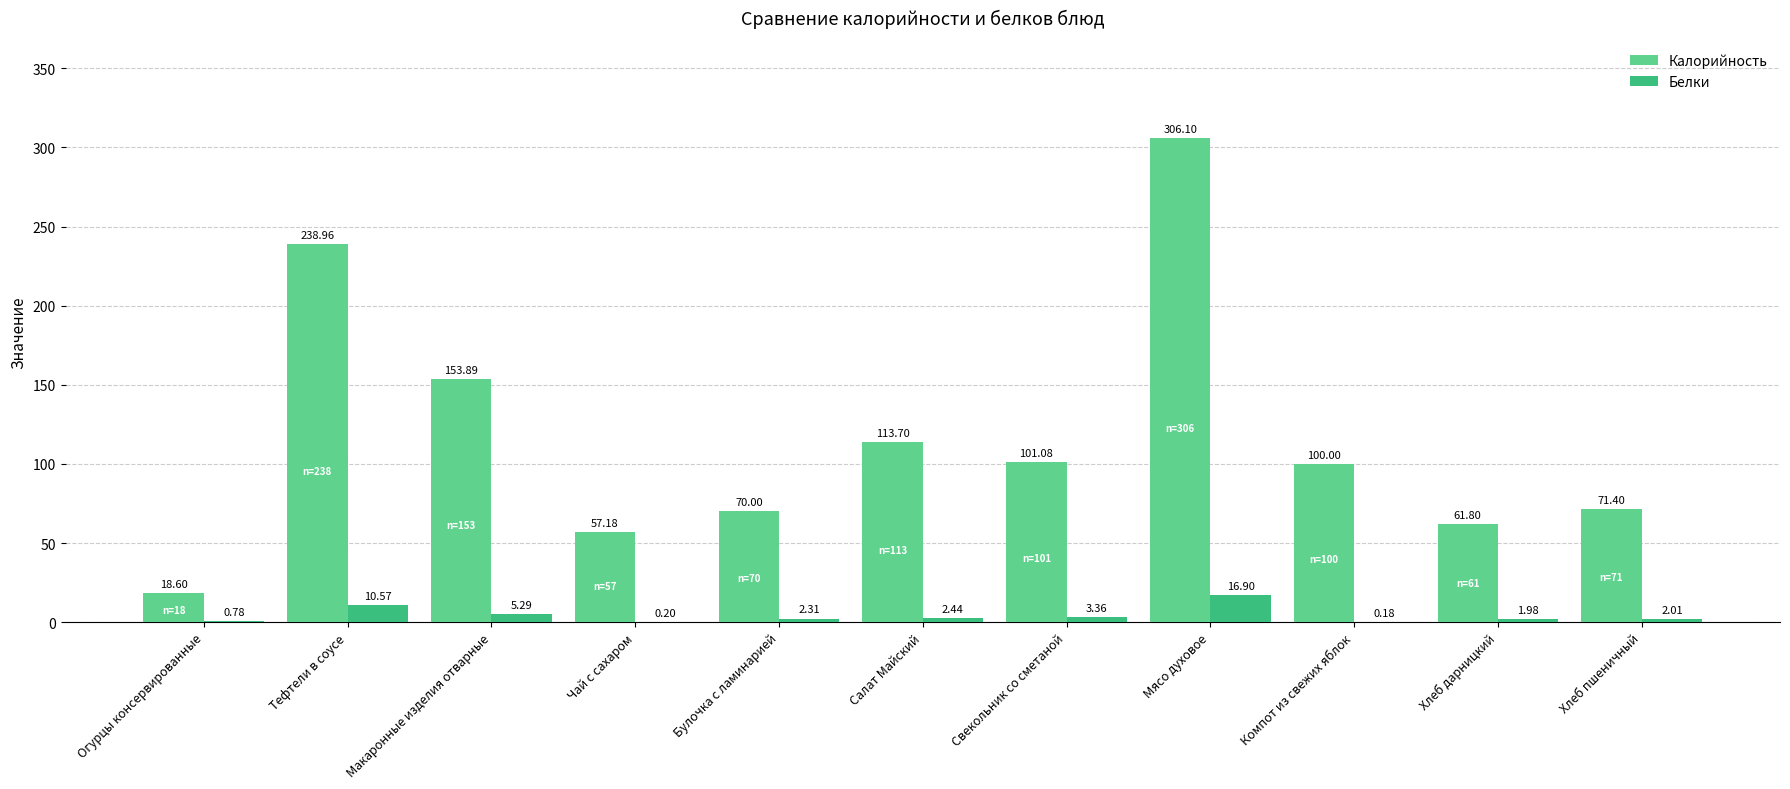

At which category is the sum across all series the highest?

Мясо духовое